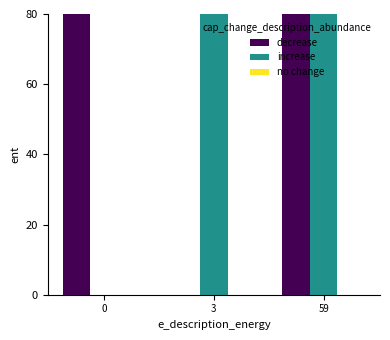

What is the sum of all decrease values?

200